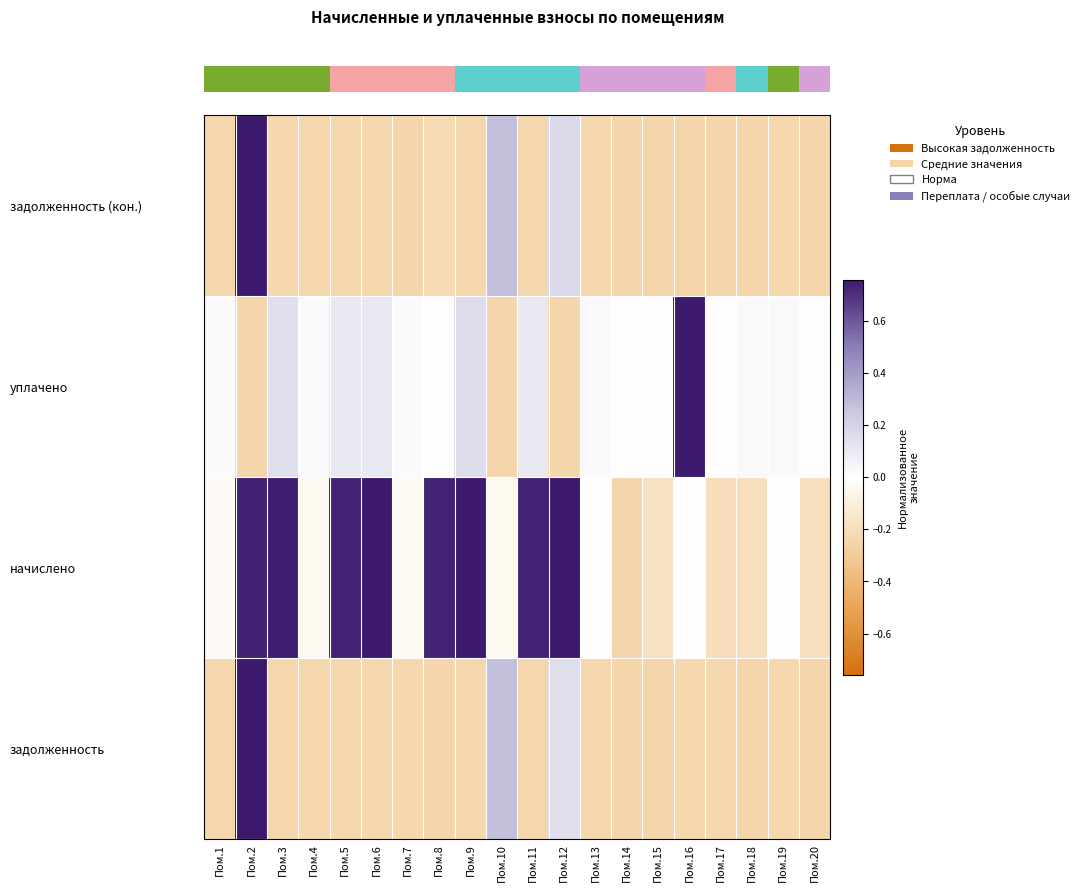

What is the spread (max minus min) of values at Пом.20?

0.2